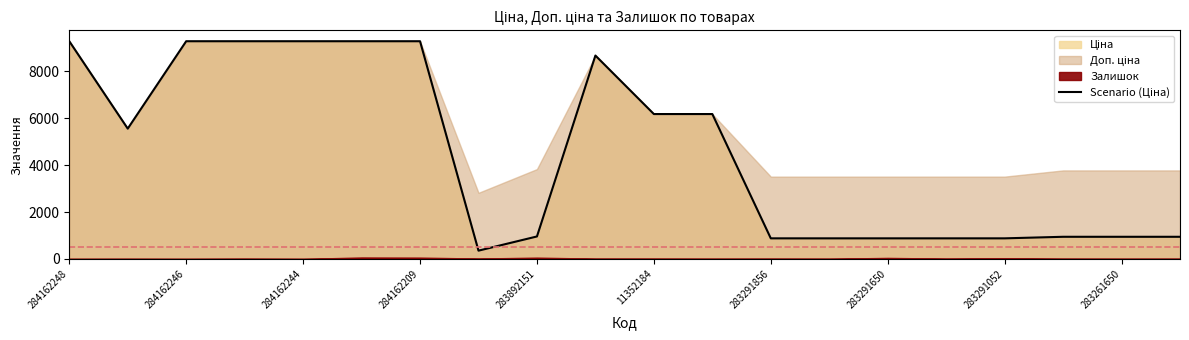

Is it true that the value at 11352184 is 8721.1?

False